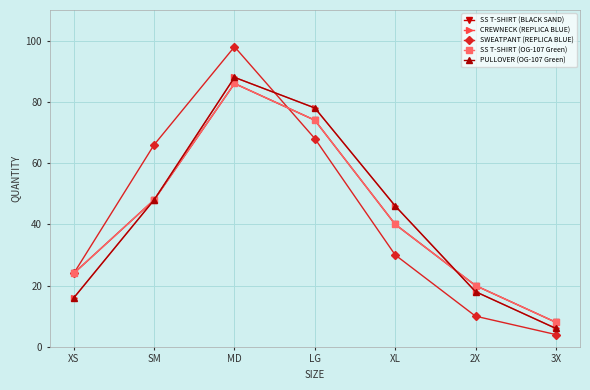

What is the difference between the maximum and minimum values in the SWEATPANT (REPLICA BLUE) series?

94